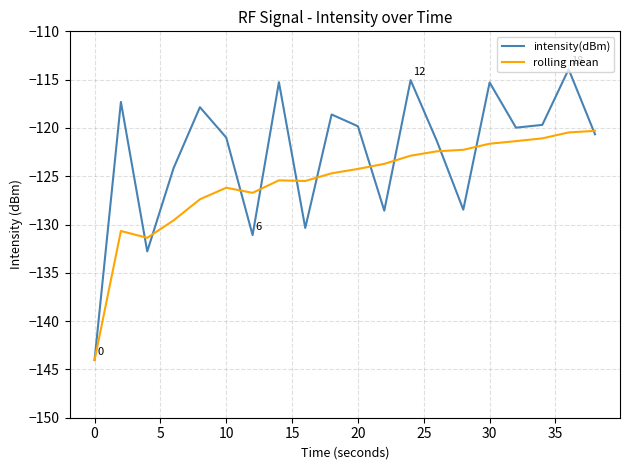

Which series has the largest range (max minus min)?

intensity(dBm)